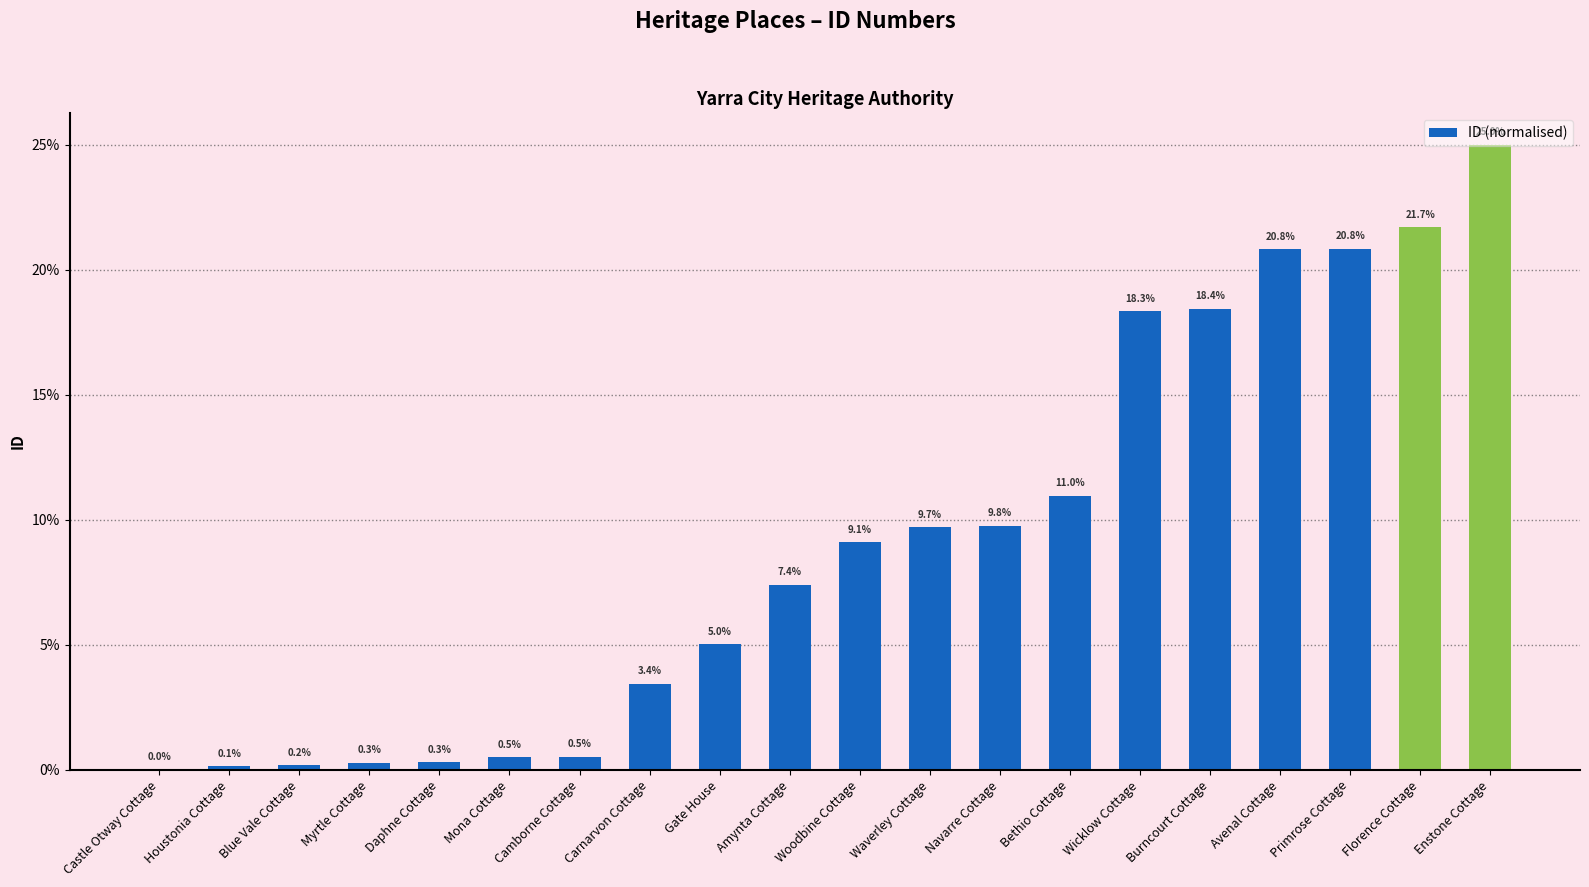

Which category has the highest value across all series?

Enstone Cottage